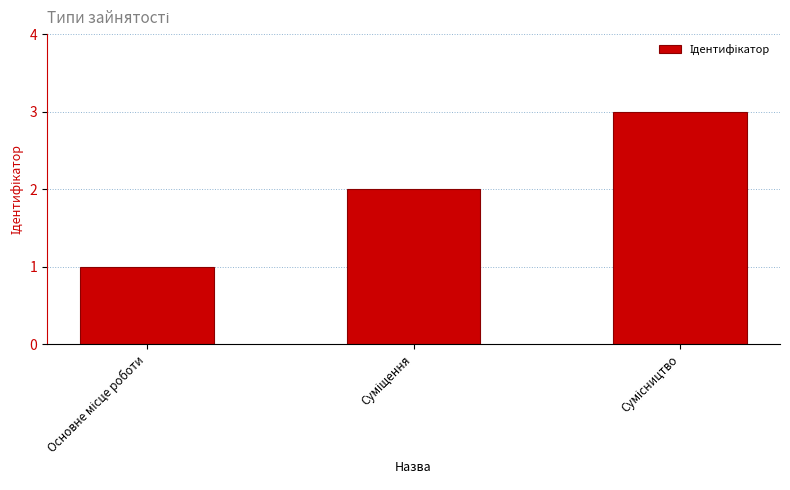

Are the bars horizontal?

No